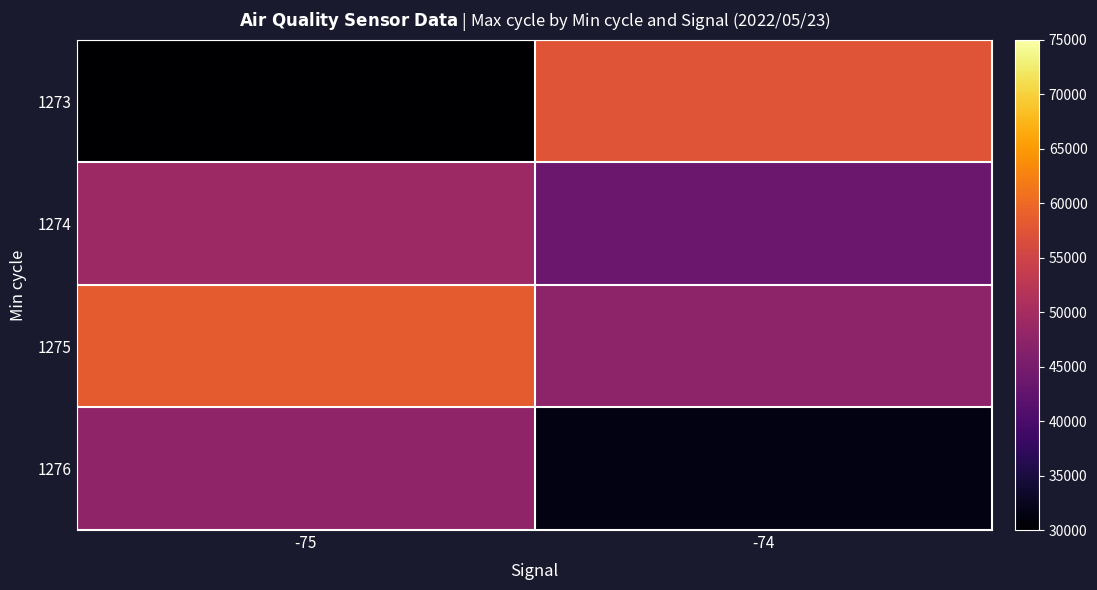

Which has a higher value, -75 or -74?

-74